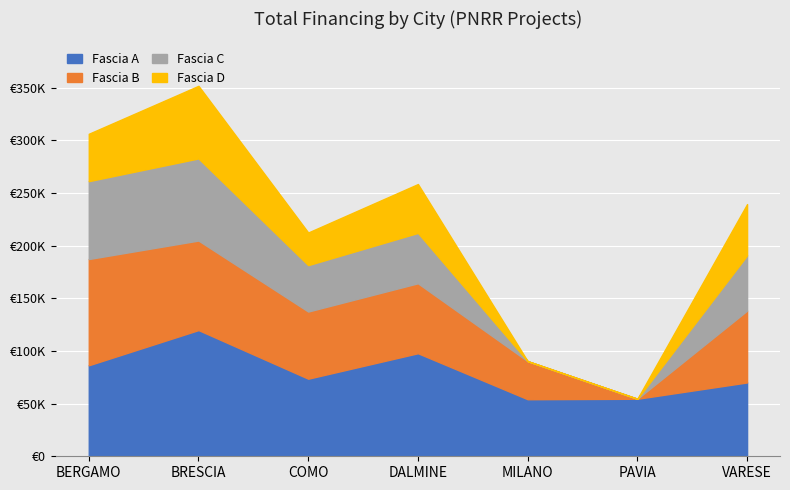

True or false: Fascia B has more than 1 interior local peaks.

False